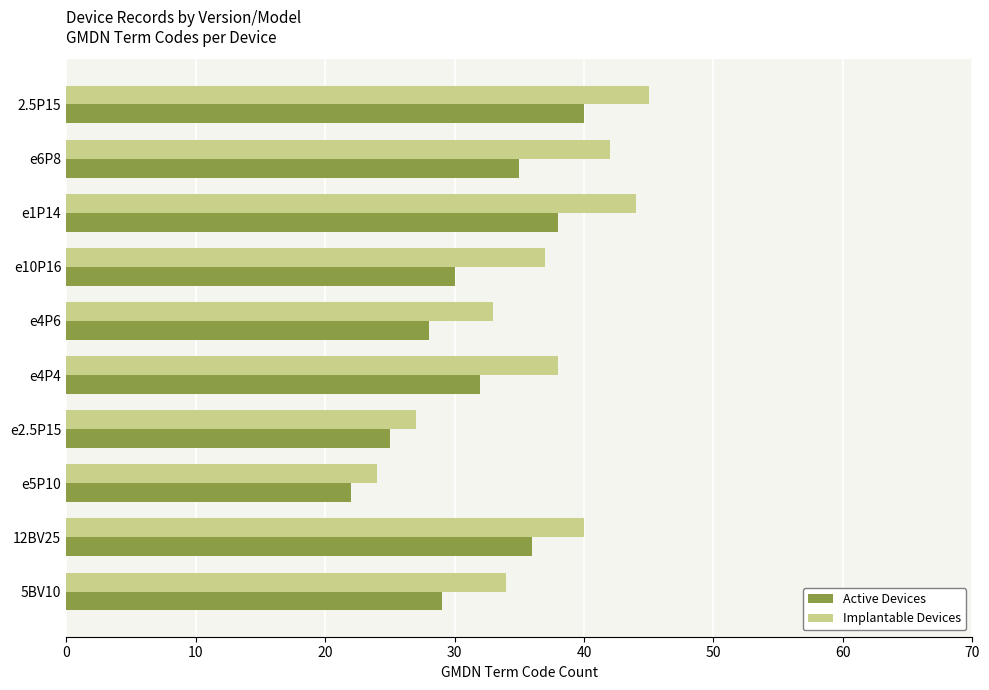

At e4P6, list the series in order from smallest to largest.

Active Devices, Implantable Devices